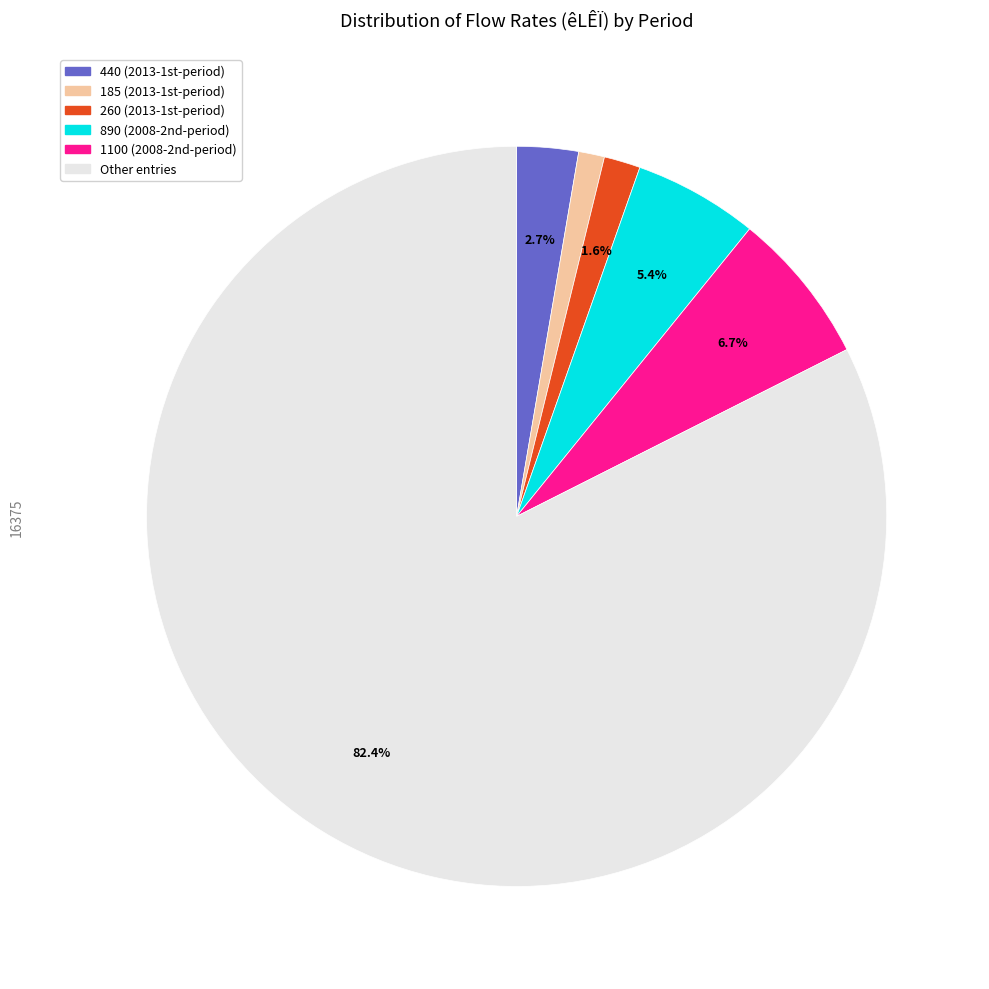

Does any single category account for the majority?

Yes